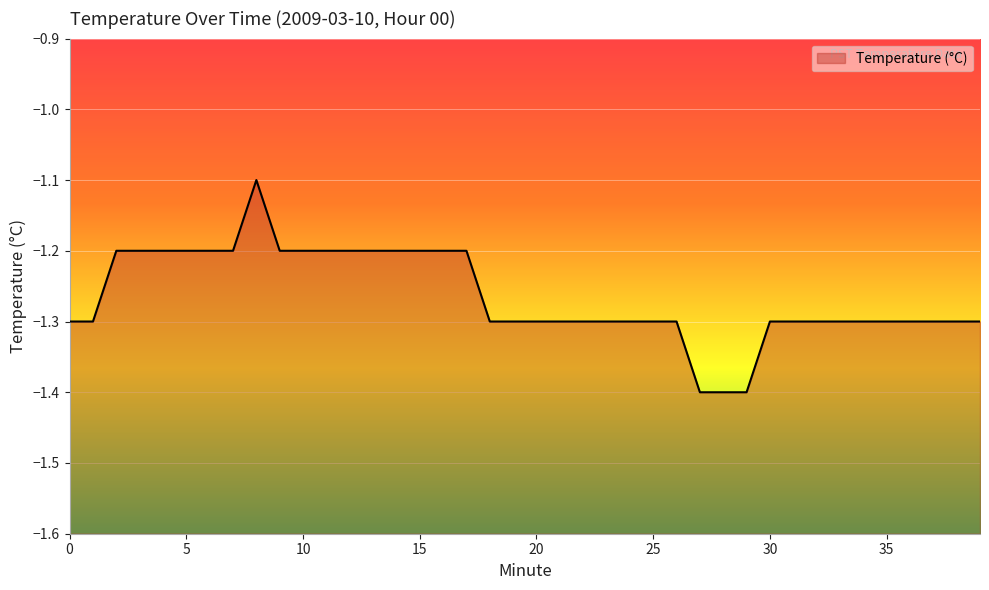

Which has a higher value, 10 or 1?

10